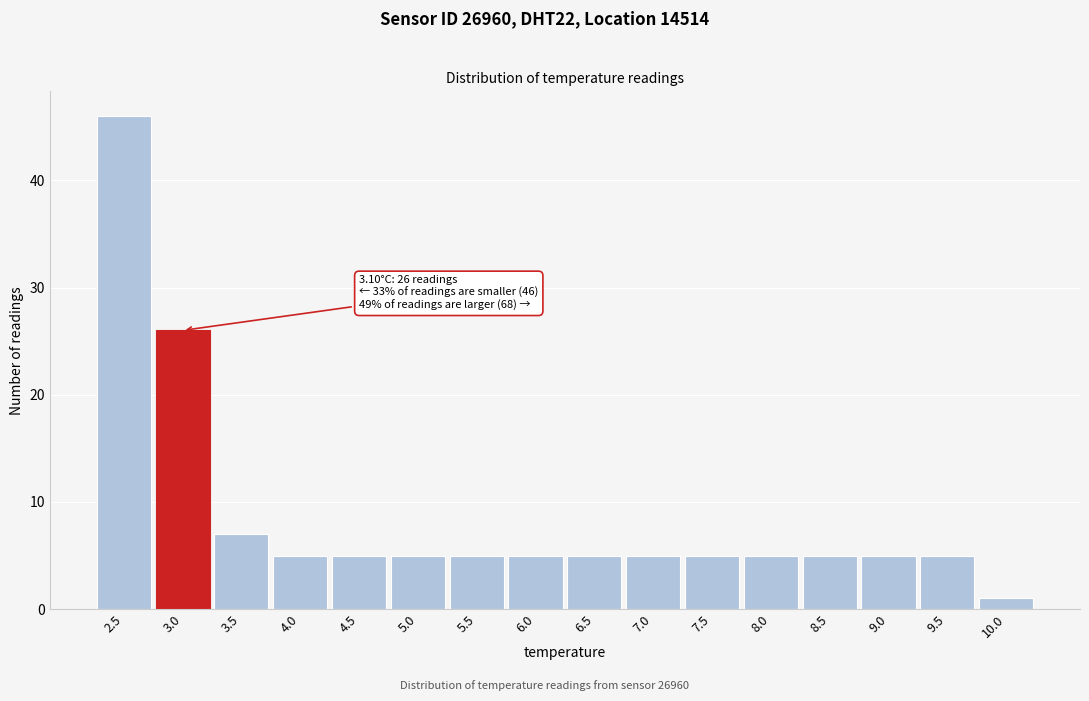

Reading right to left, extract all data points from this chart.

1	5	5	5	5	5	5	5	5	5	5	5	5	7	26	46